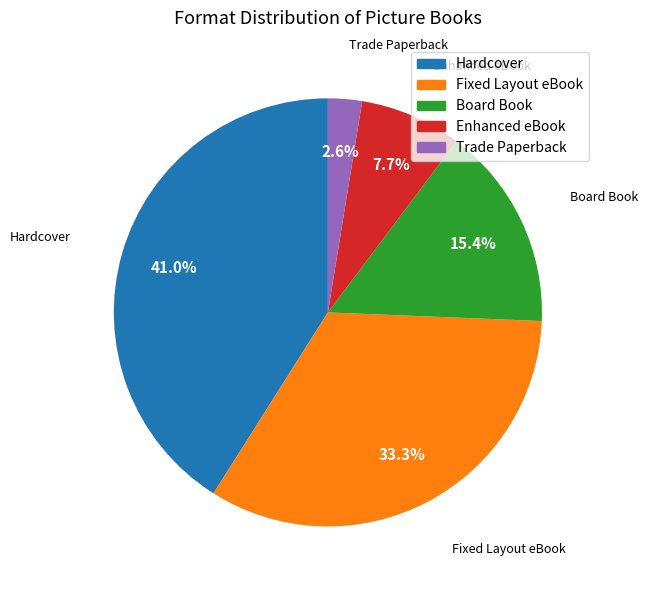

Count the number of slices in the pie.

5